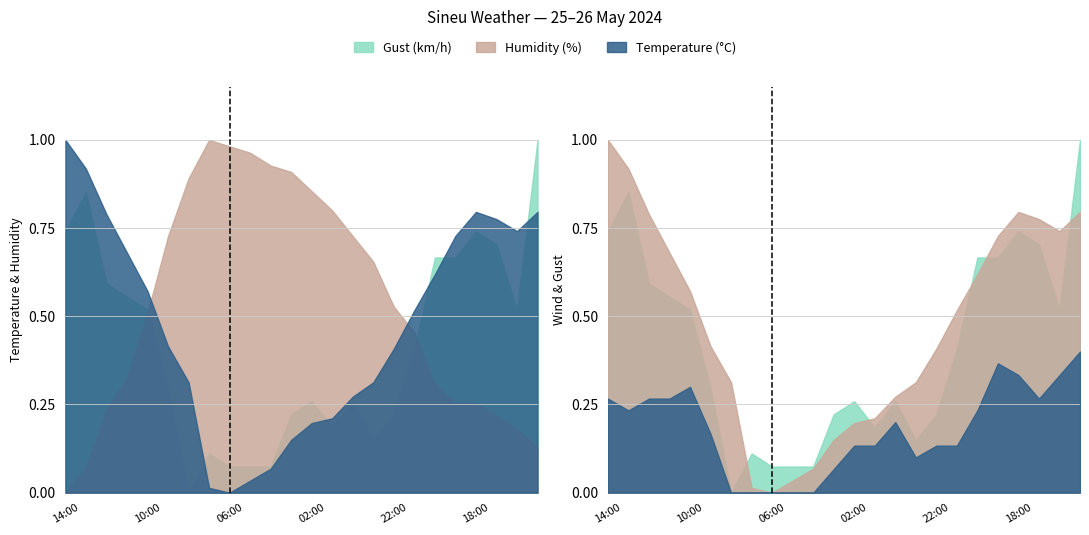

At how many categories does at least one series exceed 0?

23